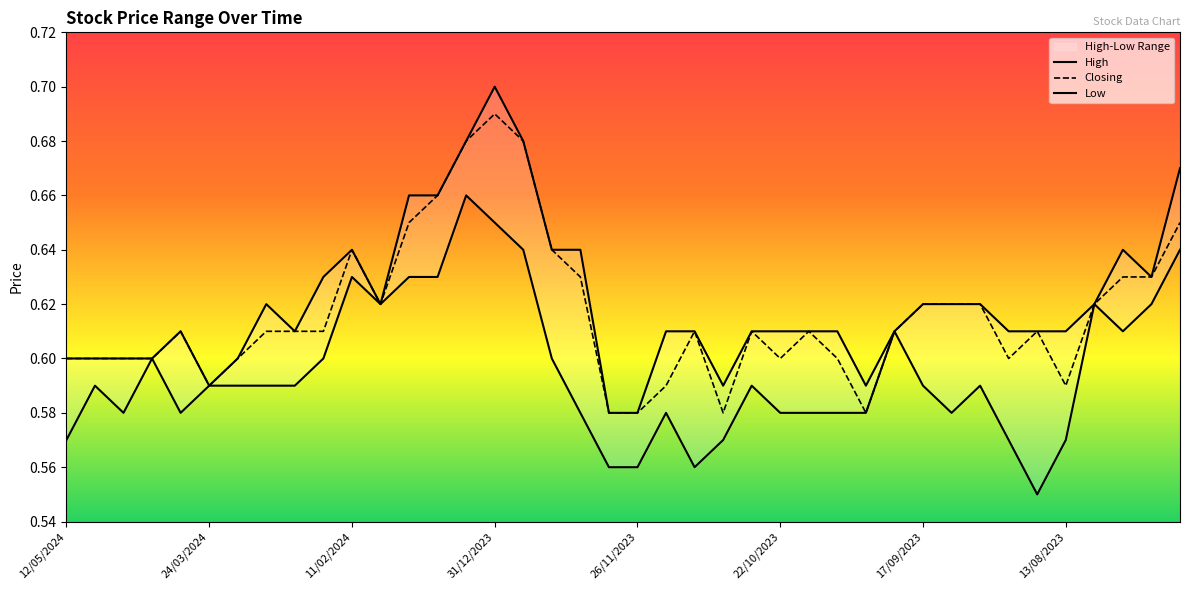

At which label does Closing reach its peak?

31/12/2023